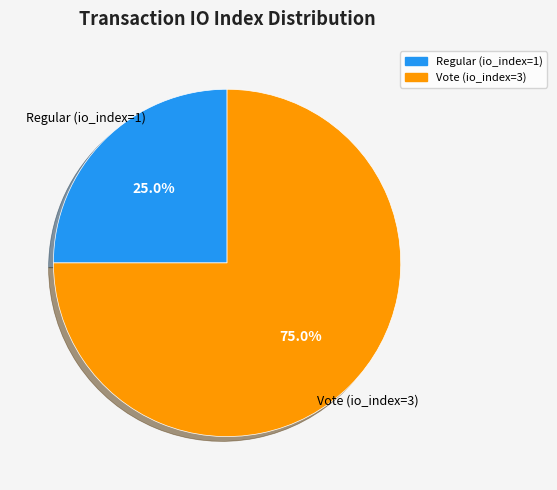

What is the smallest slice in the pie chart?

Regular (io_index=1)